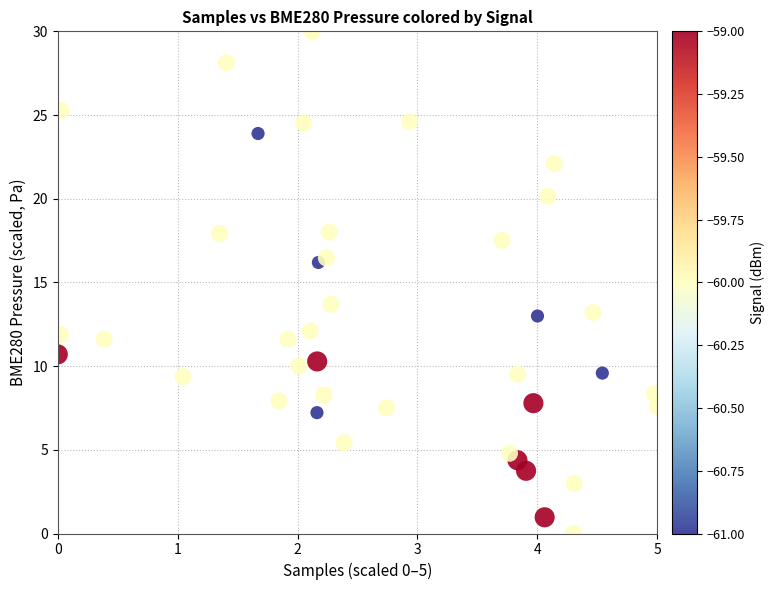

What is the range of Y values (max minus min)?

30.0